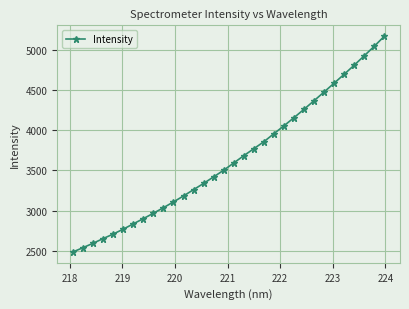

What is the value of the 13th point from the left?

3261.5